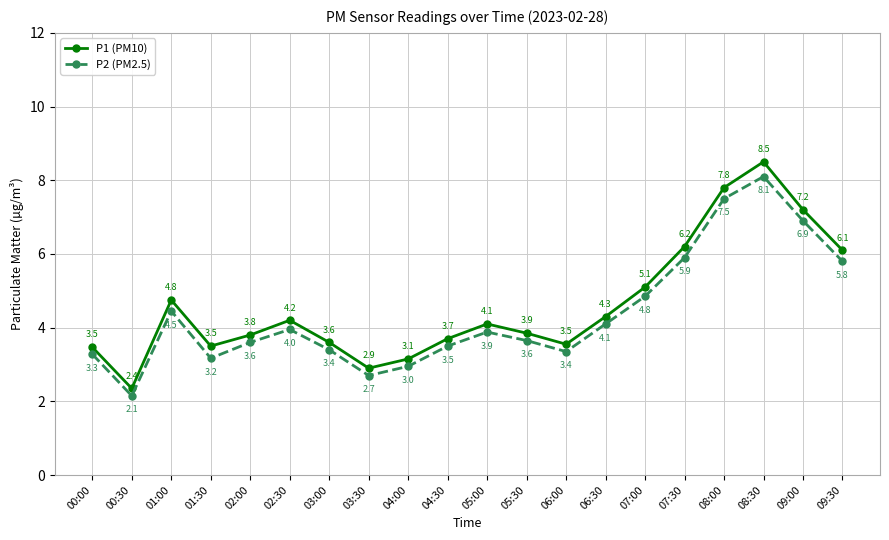

True or false: P2 (PM2.5) has more than 0 points higher than both neighbors.

True